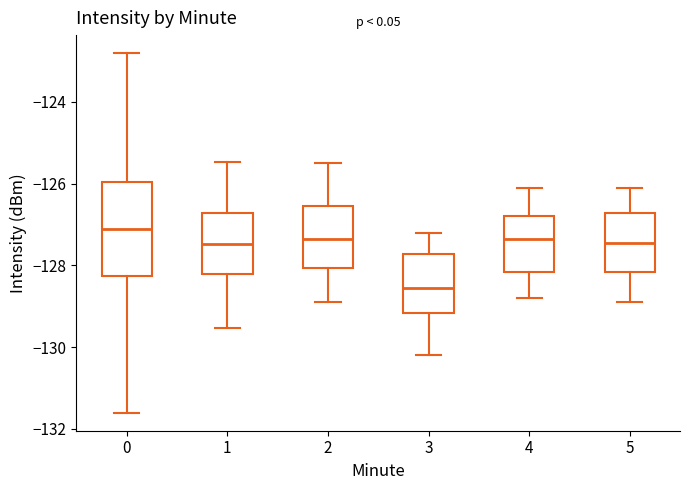

Which box's median line is the highest?

0